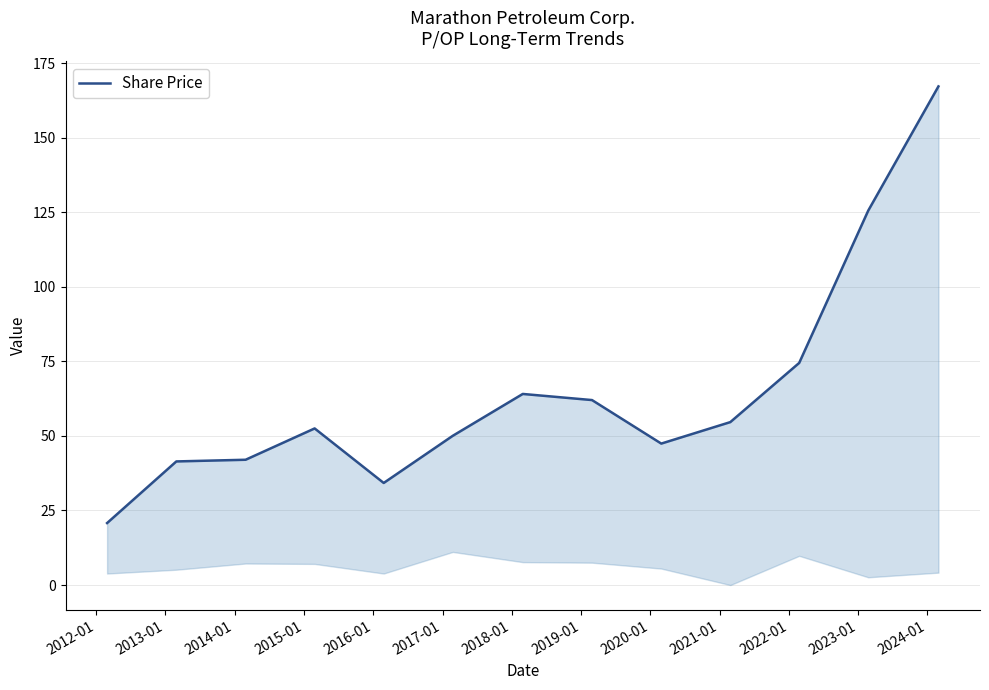

True or false: there are more than 0 points higher than both neighbors.

True